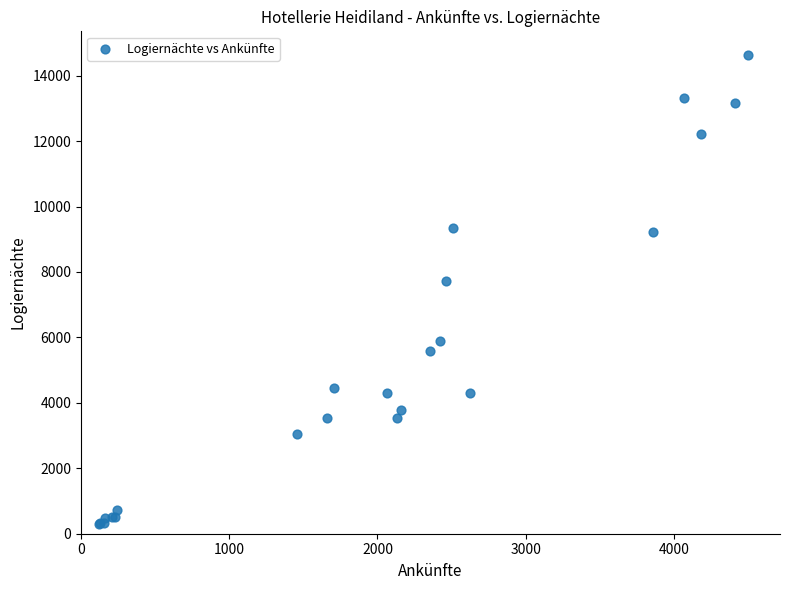

What Y value in the scatter plot is closest to 7467?

7731